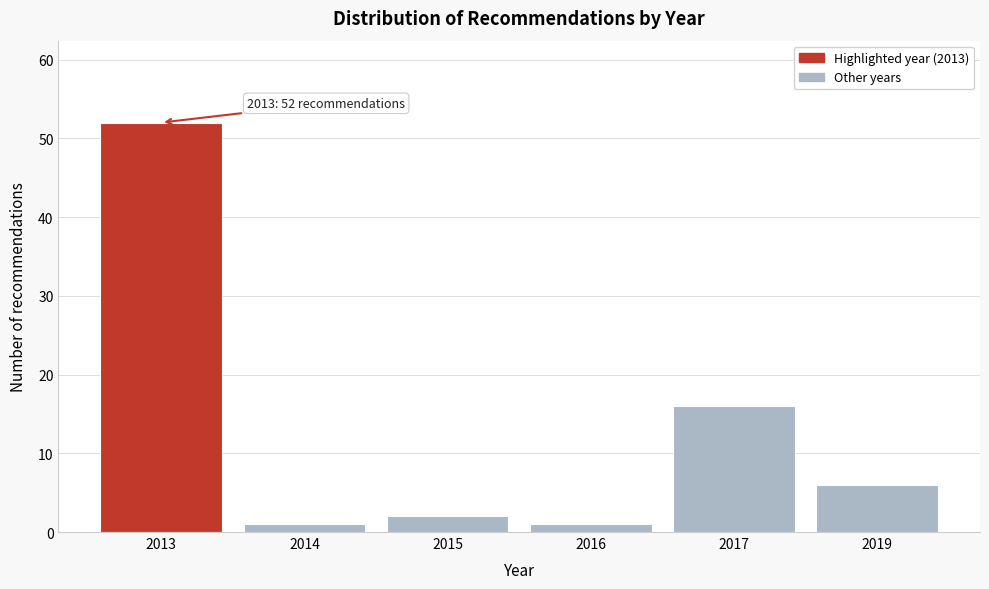

Reading left to right, list all the values displayed in this chart.

2013=52	2014=1	2015=2	2016=1	2017=16	2019=6